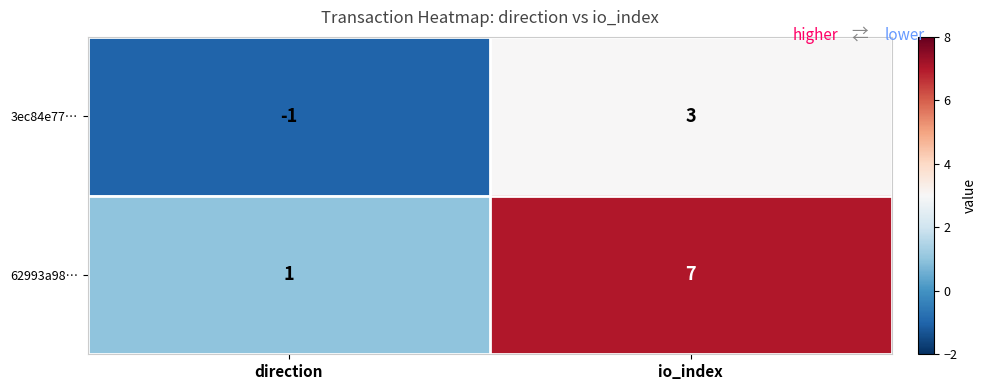

What is the maximum value for 3ec84e77…?

3